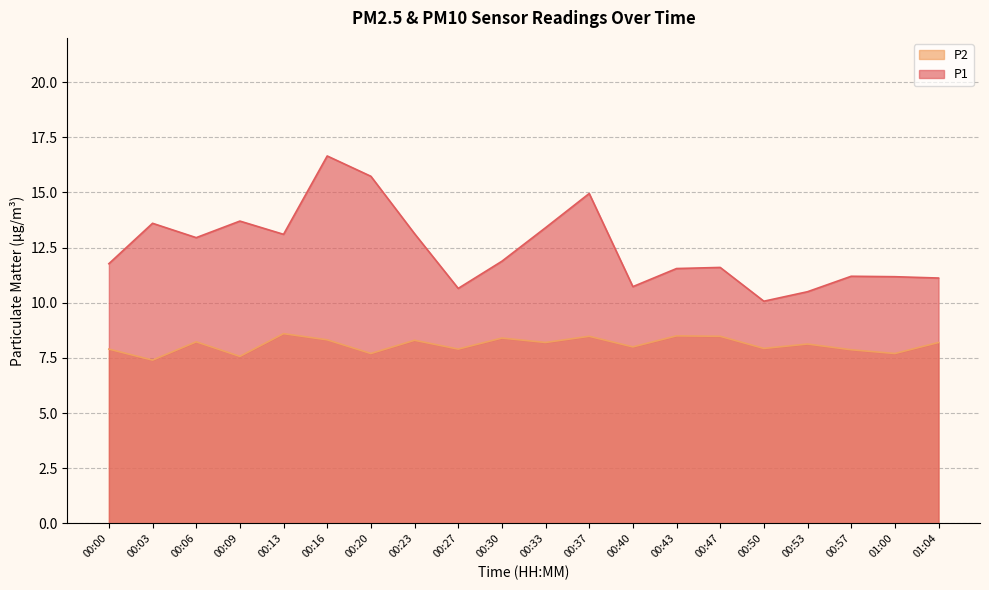

How many lines are shown in the chart?

2